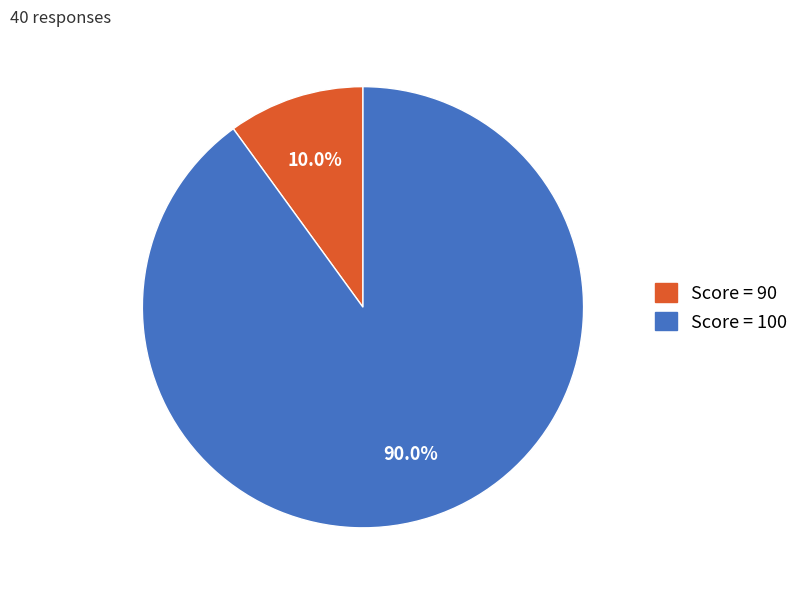

Is there a majority slice in this chart?

Yes